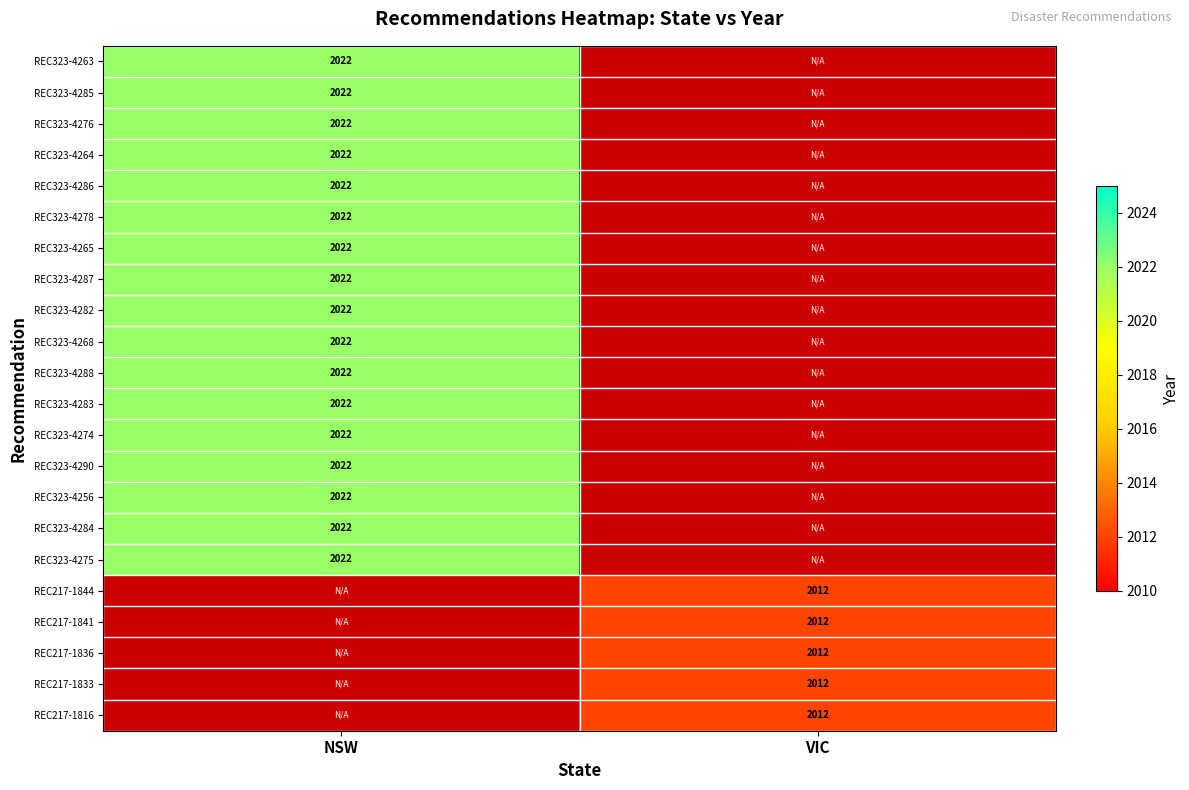

The REC217-1816 series shows 3344 at VIC. True or false?

False